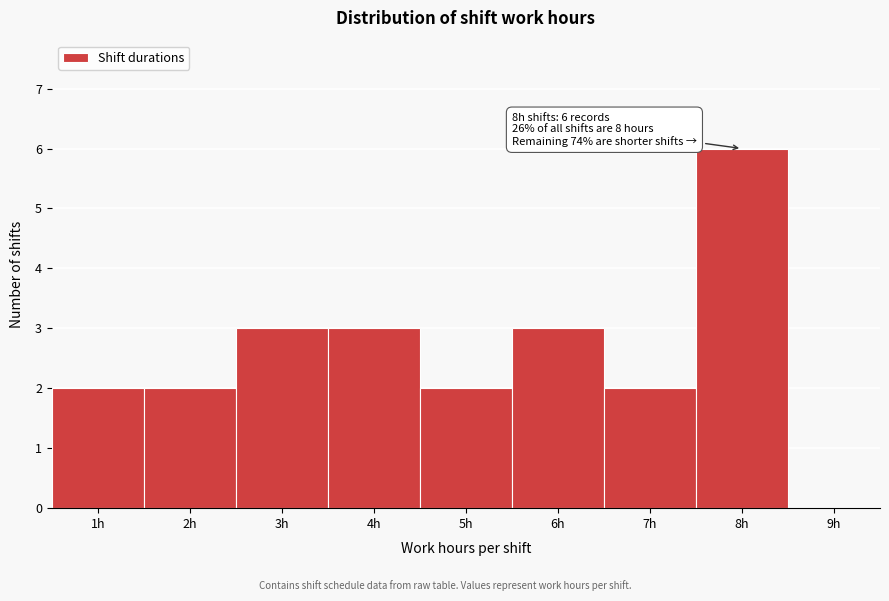

Over which range of the x-axis is the bar tallest?

7.5 to 8.5